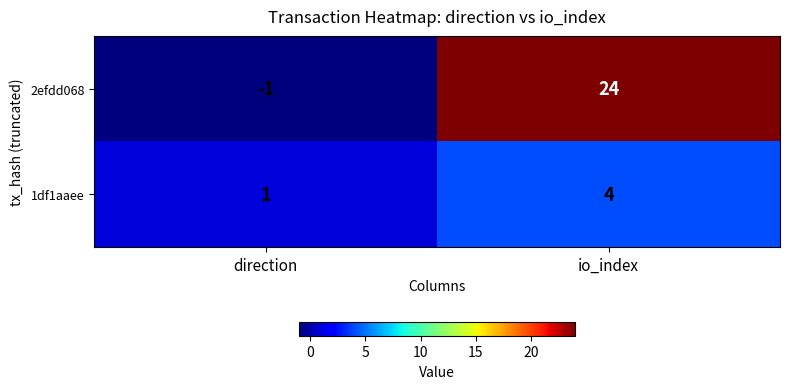

Which label corresponds to the largest value in the chart?

io_index